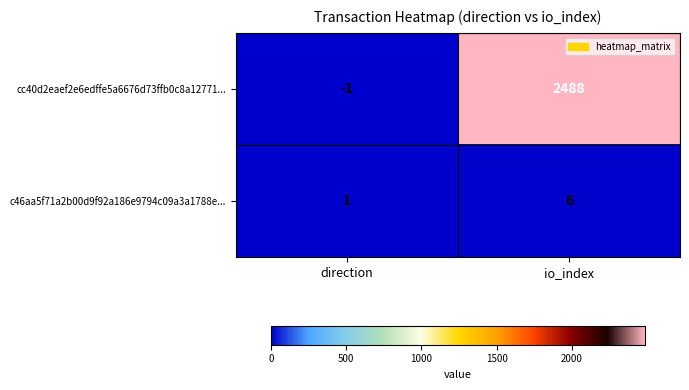

What is the difference between the highest and lowest values at io_index?

2482